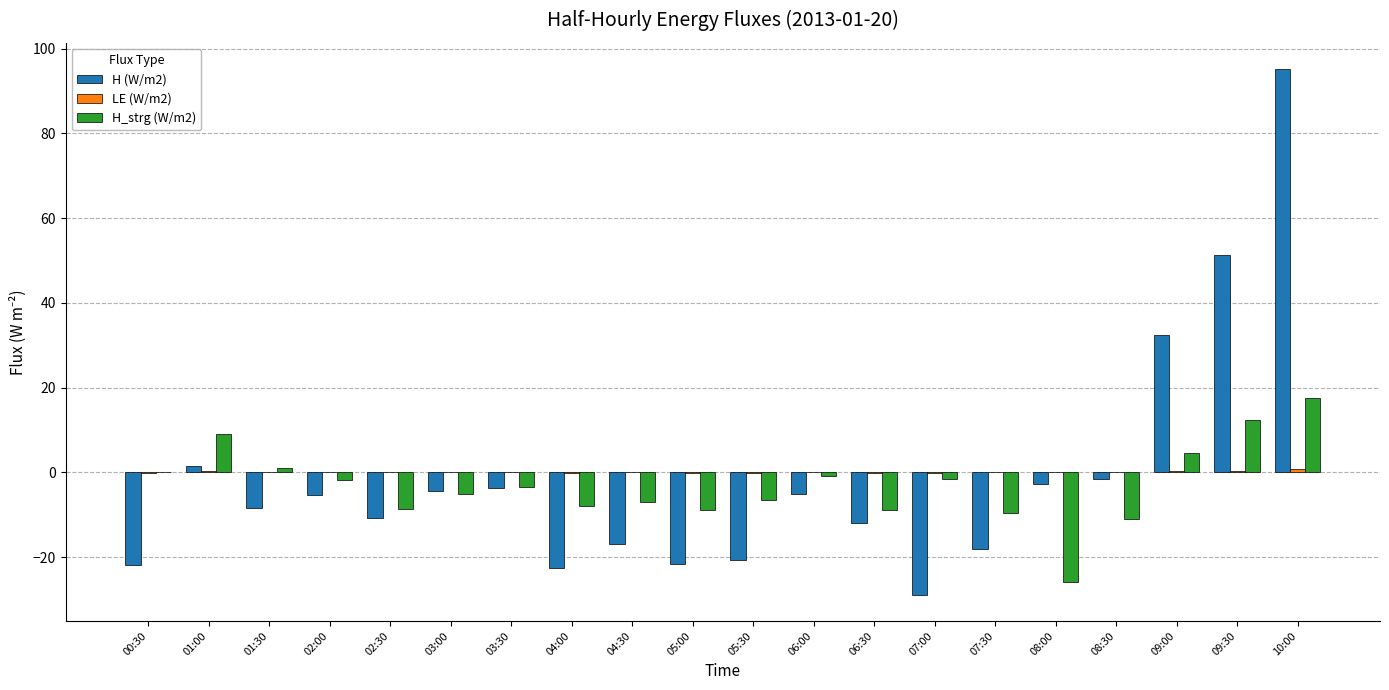

What is the maximum value for H (W/m2)?

95.2